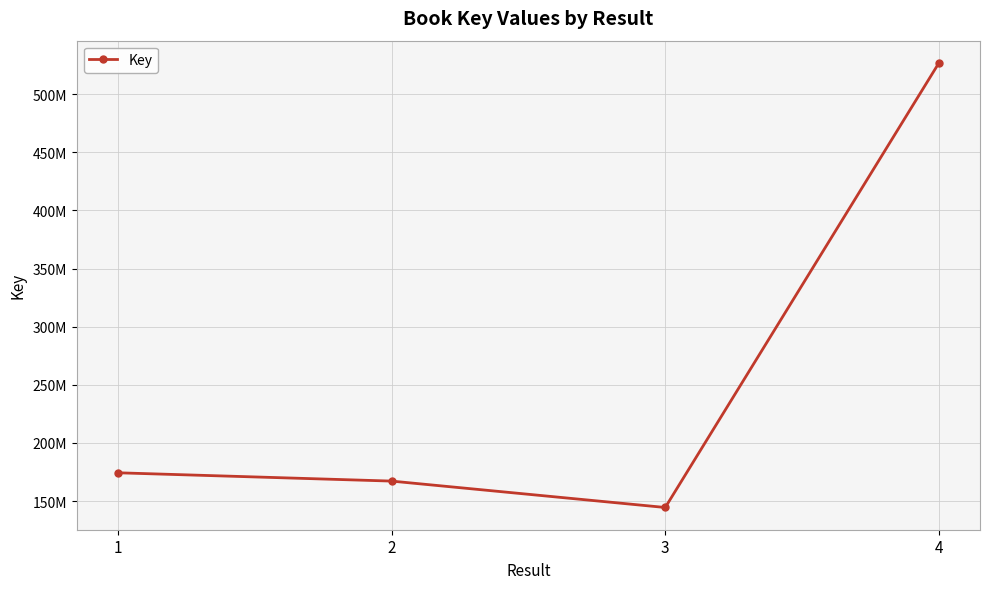

What is the ratio of the value at 2 to the value at 3?

1.2